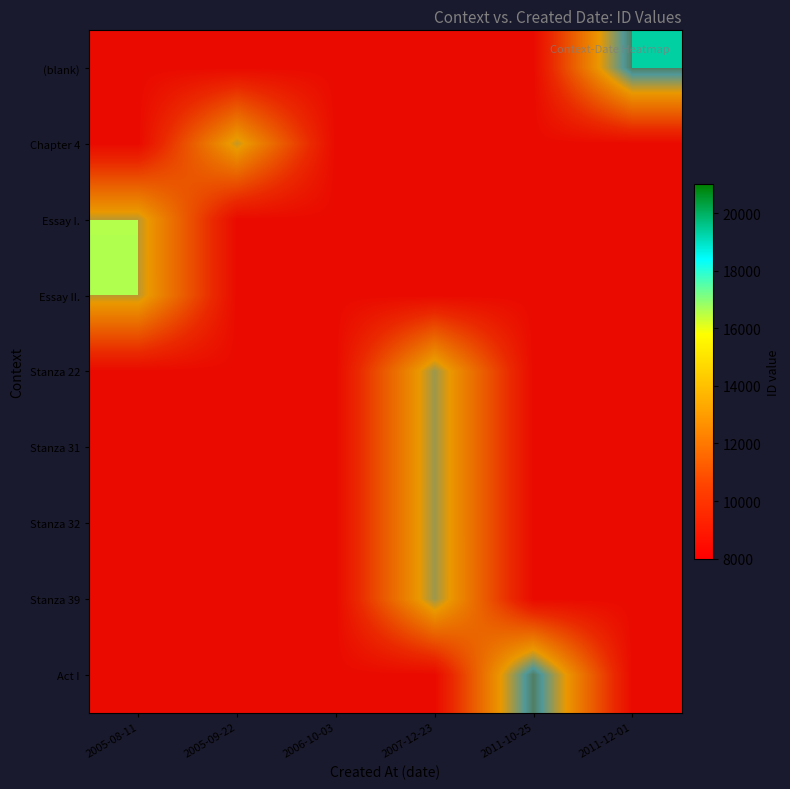

The Essay II. series shows 12091 at 2005-09-22. True or false?

False